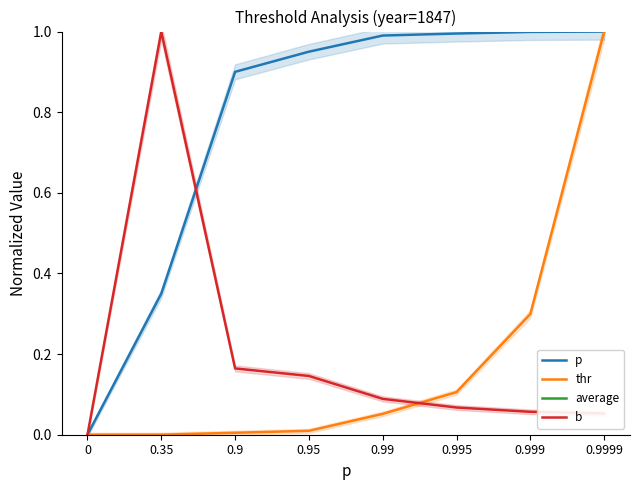

Reading left to right, what are all the values shown in this chart?

p: 0.0	0.4	0.9	1.0	1.0	1.0	1.0	1.0
thr: 0.0	0.0	0.0	0.0	0.1	0.1	0.3	1.0
average: 3428.4	3428.4	3428.4	3428.4	3428.4	3428.4	3428.4	3428.4
b: 0.0	1.0	0.2	0.1	0.1	0.1	0.1	0.1